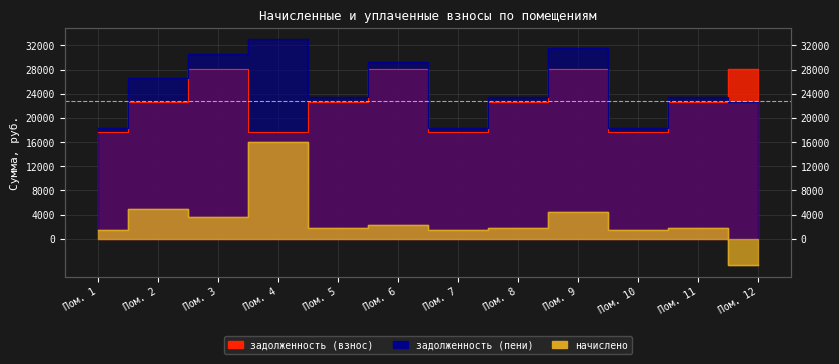

Where does the задолженность (взнос) series first go above 22557?

Пом. 2